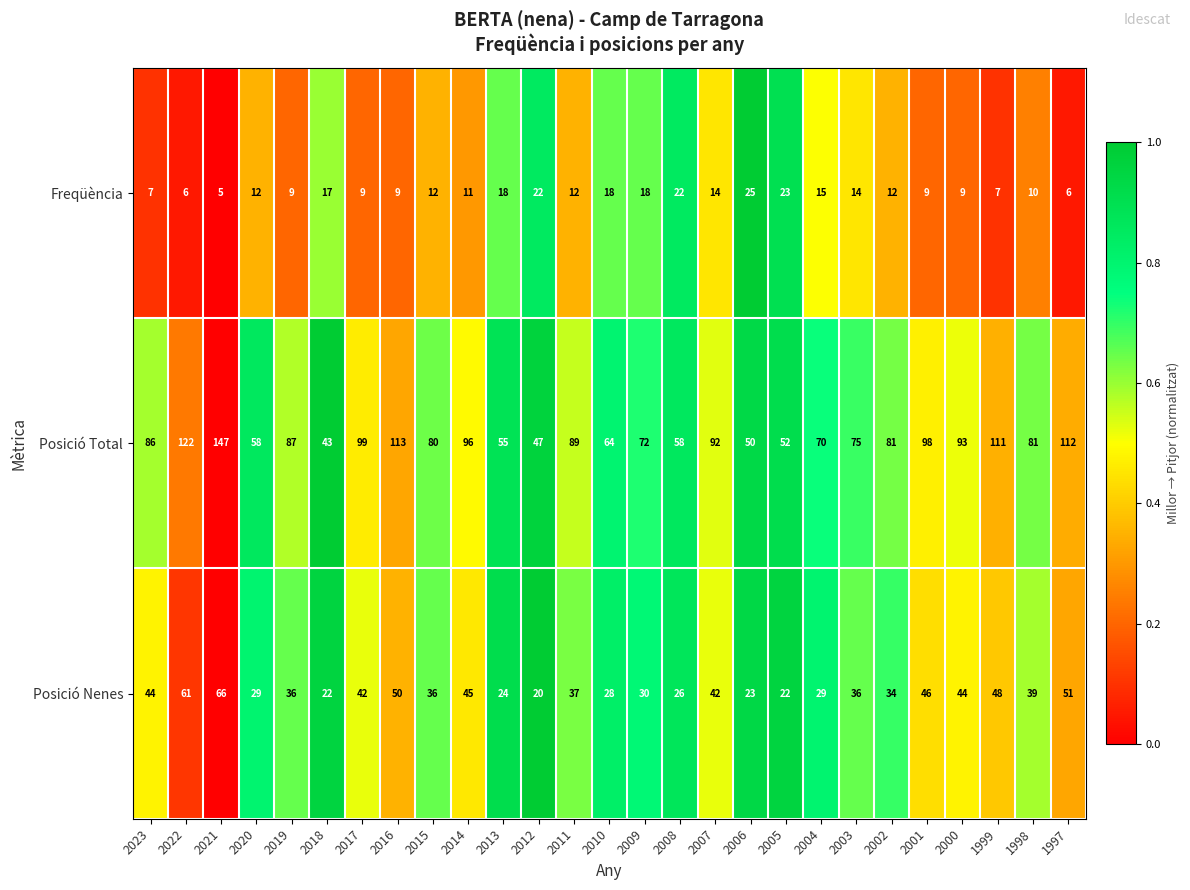

What is the sum of all Freqüència values?

351